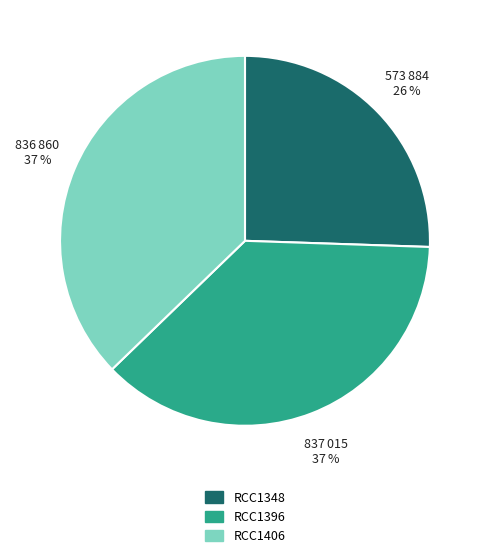

Is it true that RCC1396 is 49% of the pie?

False